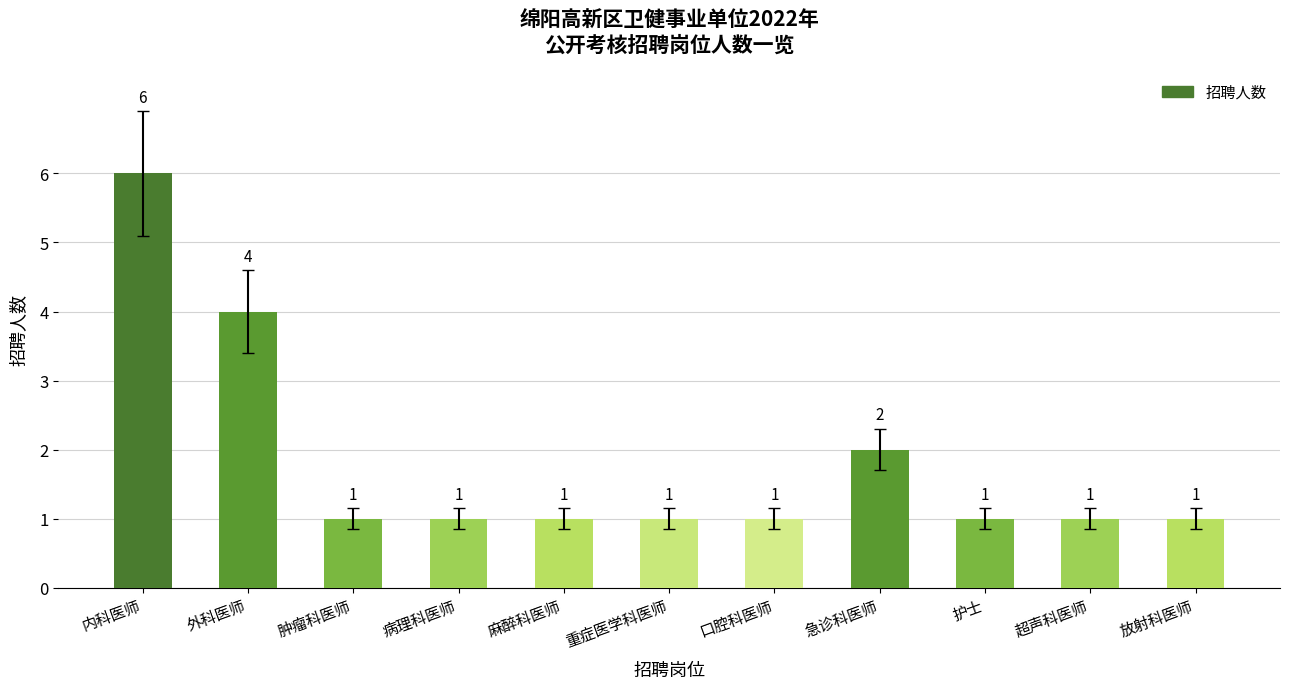

What position from the left is 放射科医师?

11